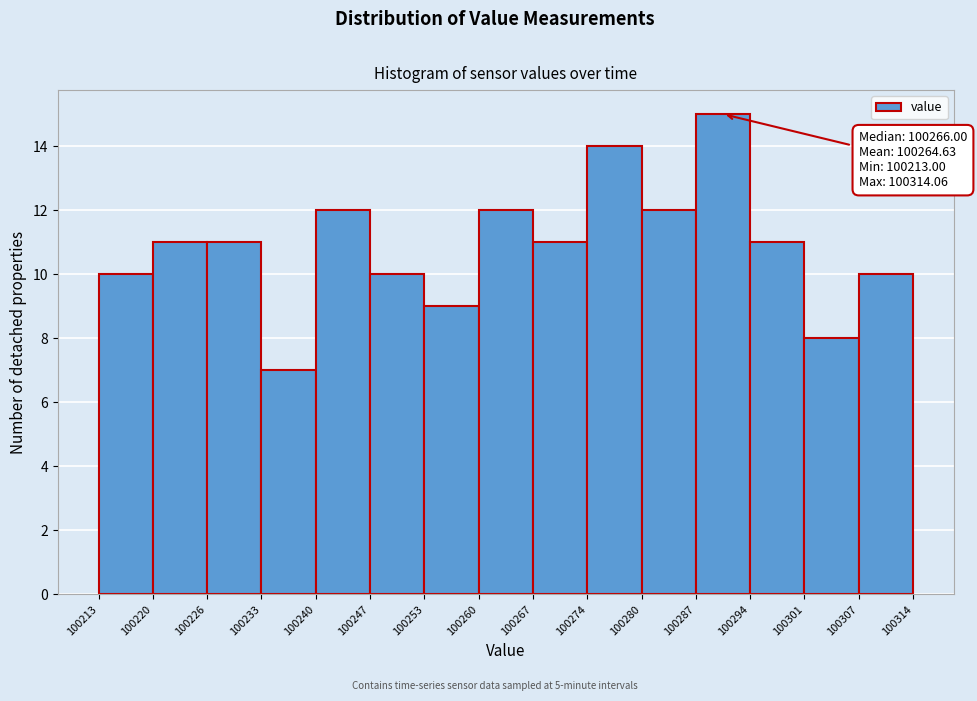

Which range on the x-axis has the tallest bar?

100287 to 100294